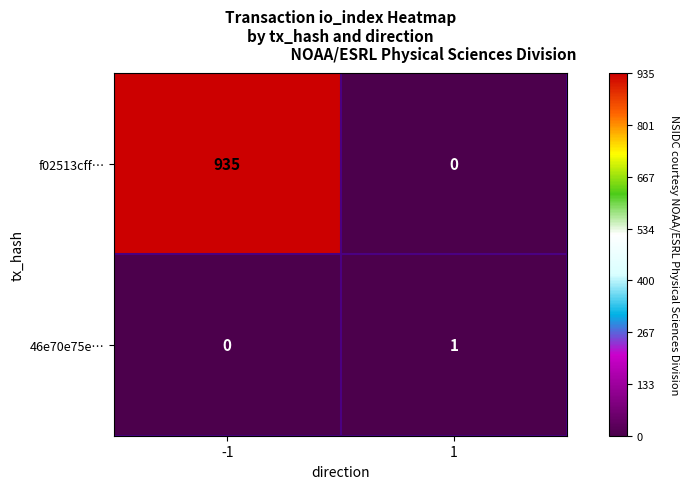

What is the spread (max minus min) of values at -1?

935